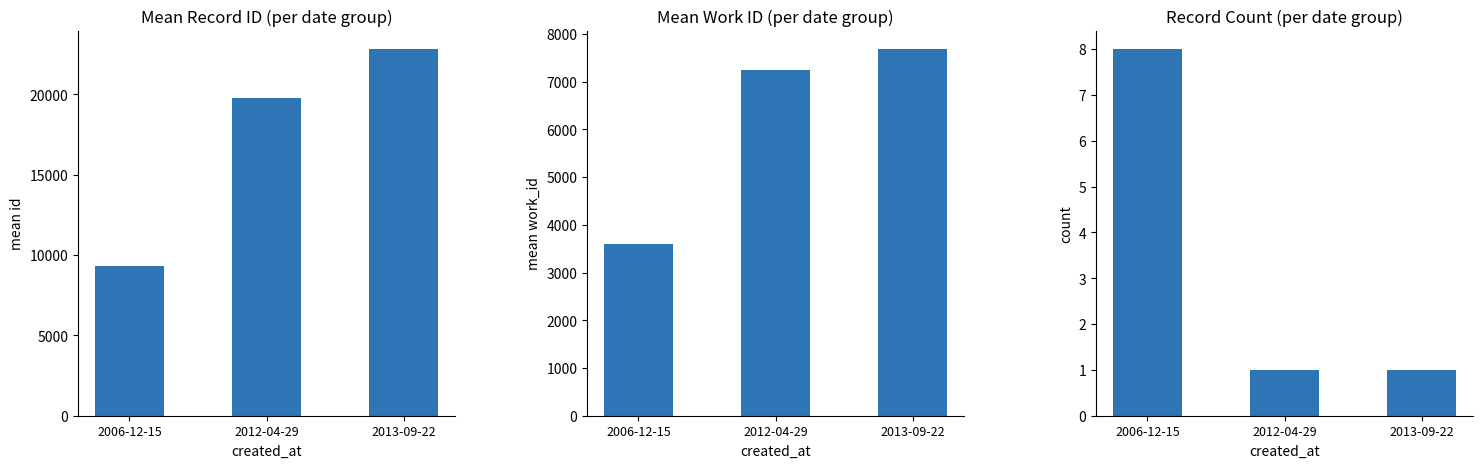

The record count series shows 0.3 at 2012-04-29. True or false?

False